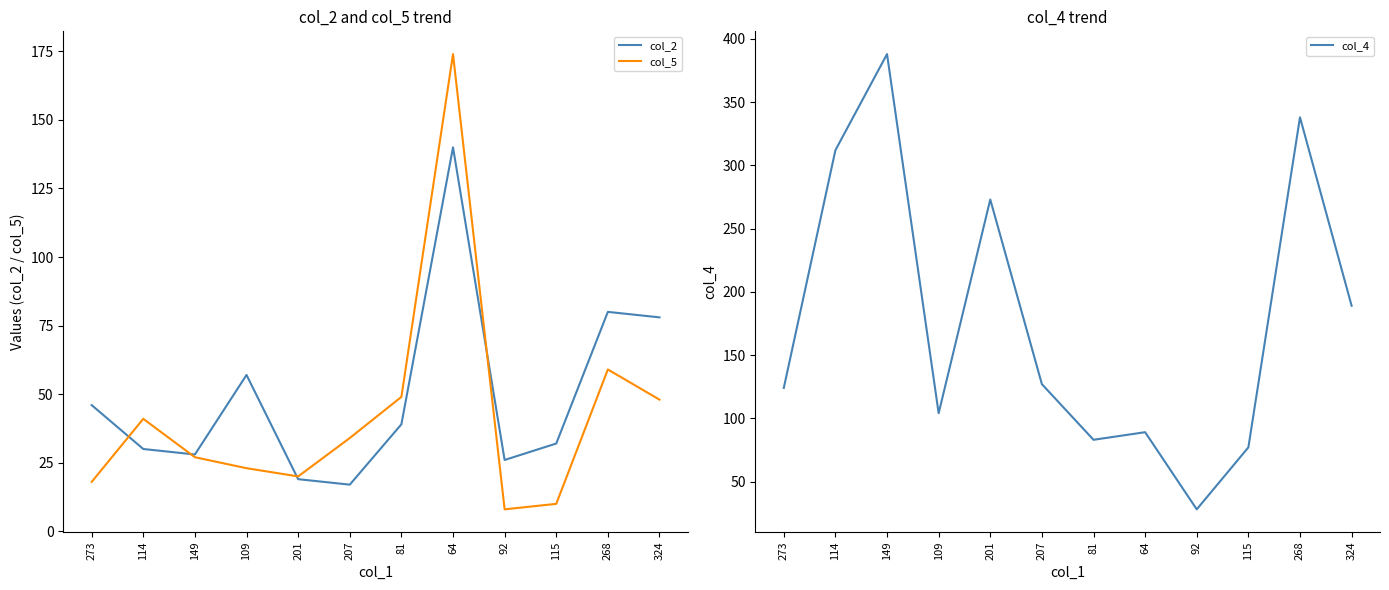

Which series has the largest range (max minus min)?

col_4